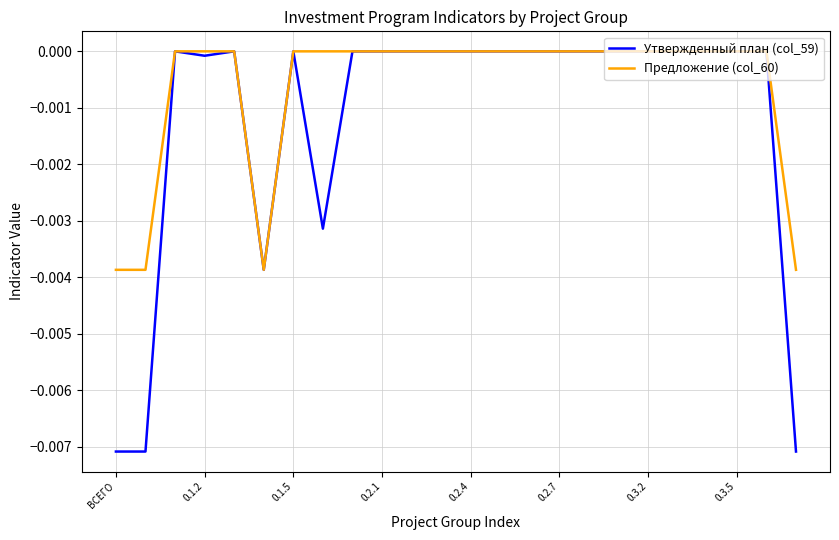

Which series has the largest total across all categories?

Предложение (col_60)